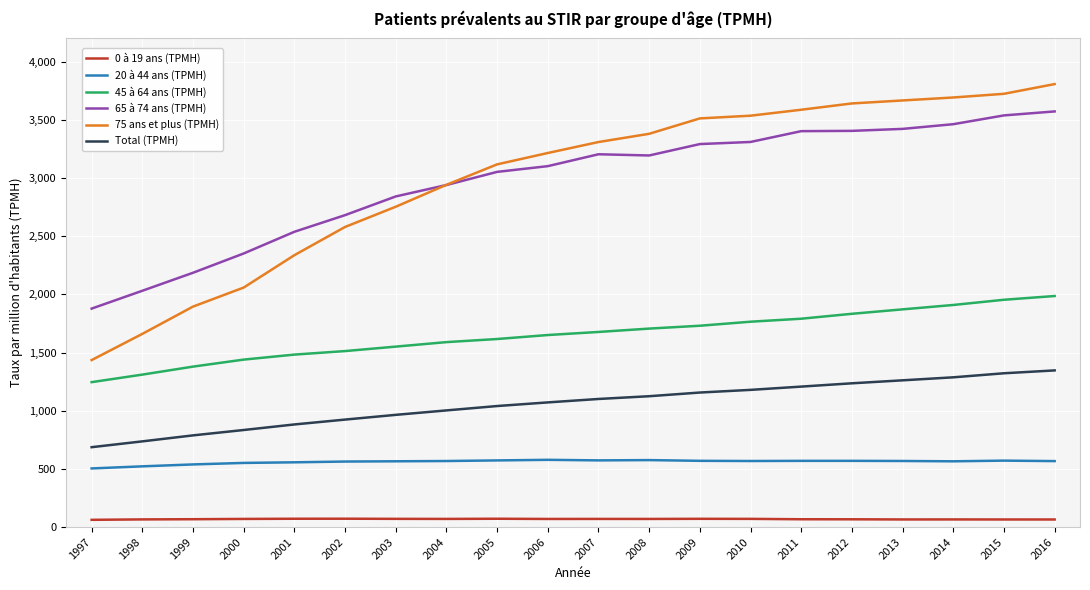

True or false: 45 à 64 ans (TPMH) has a value of 3109.4 at 2011.

False